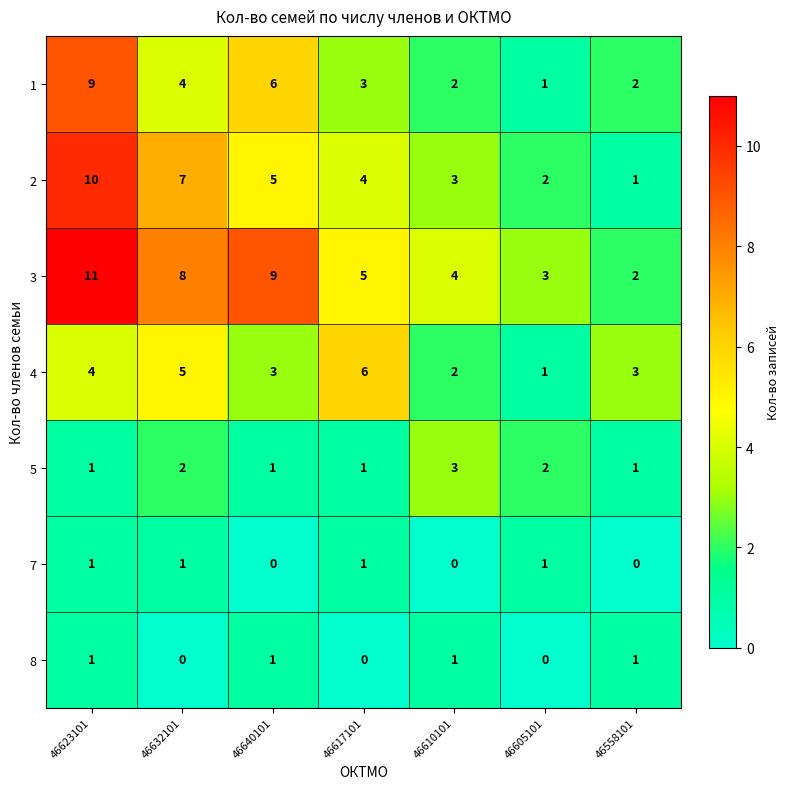

What is the sum of all 7 values?

4